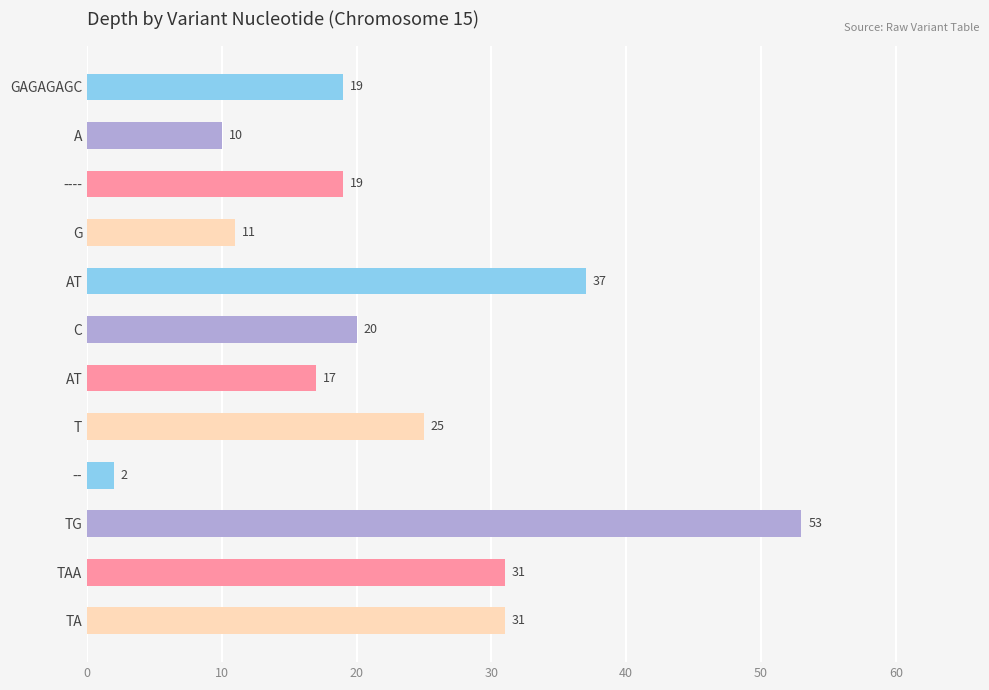

How many bars are there in total?

12